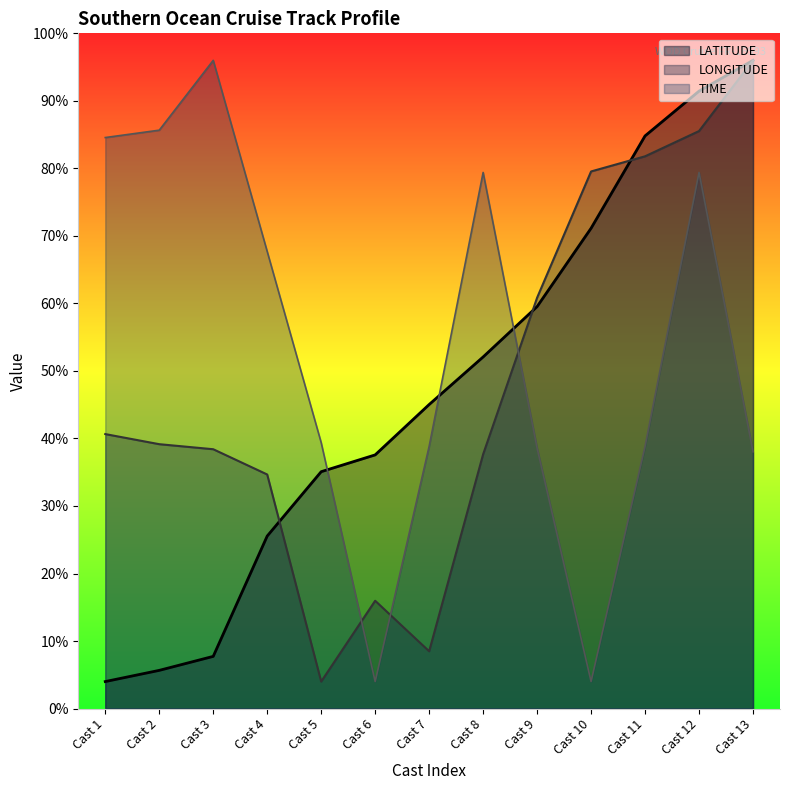

What are all the series names shown in the legend?

LATITUDE, LONGITUDE, TIME